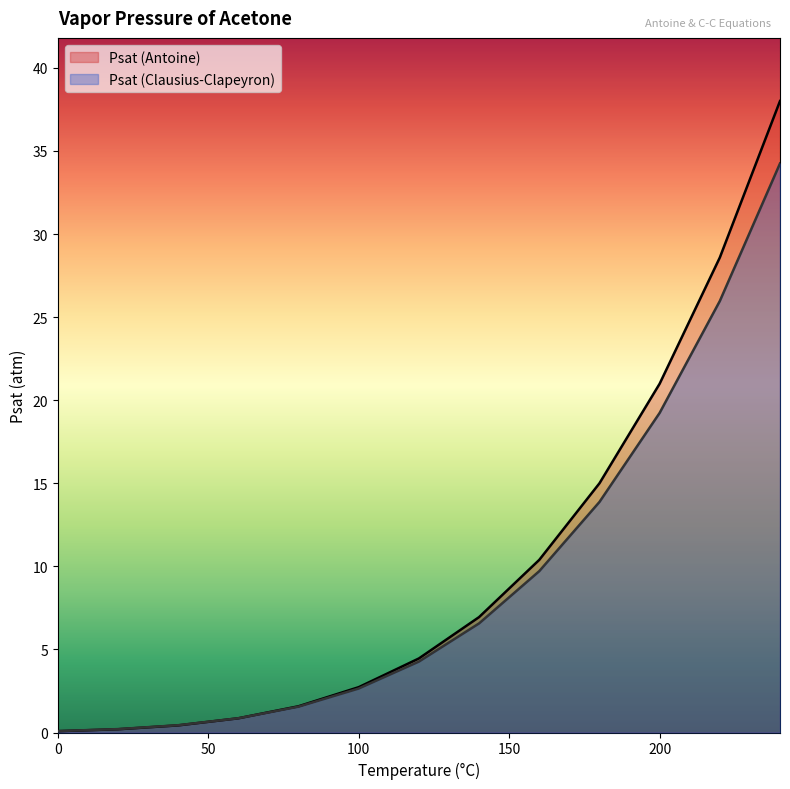

Where is Psat (Clausius-Clapeyron) nearest to the value 17?

200